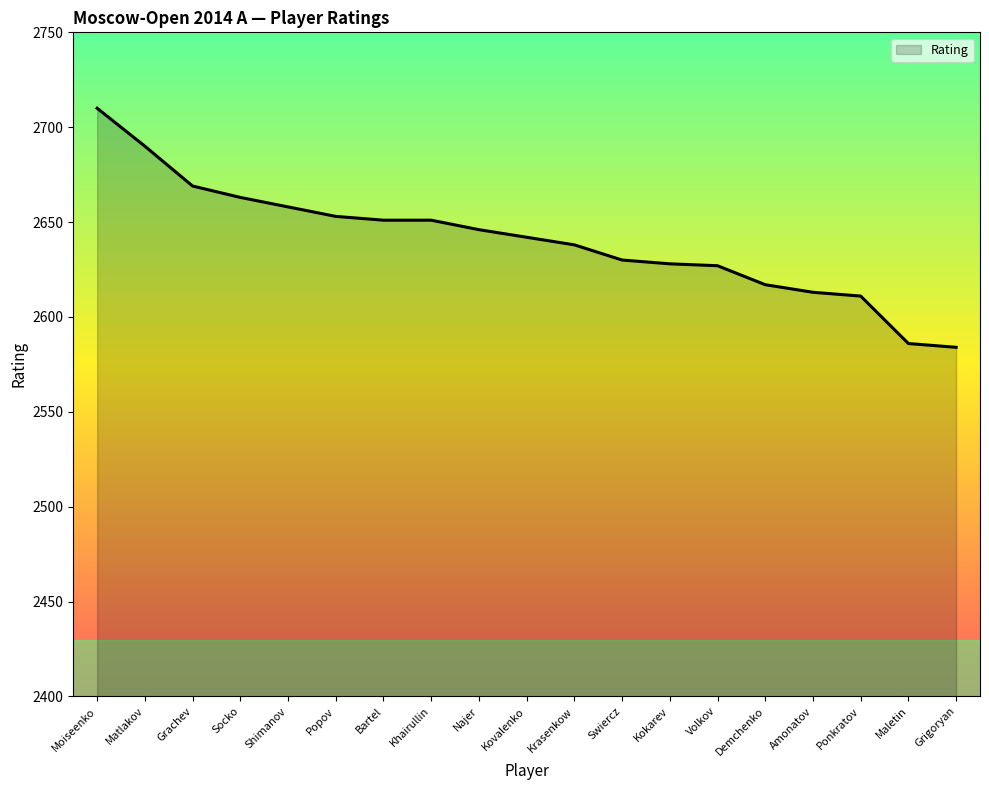

Read the value at Maletin.

2586